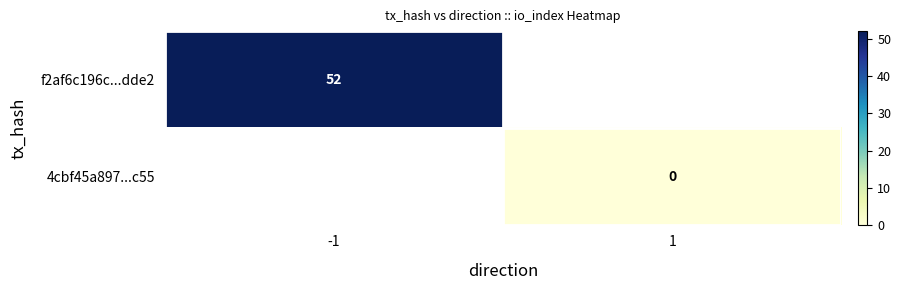

The value of f2af6c196c...dde2 at -1 is 89.4. True or false?

False